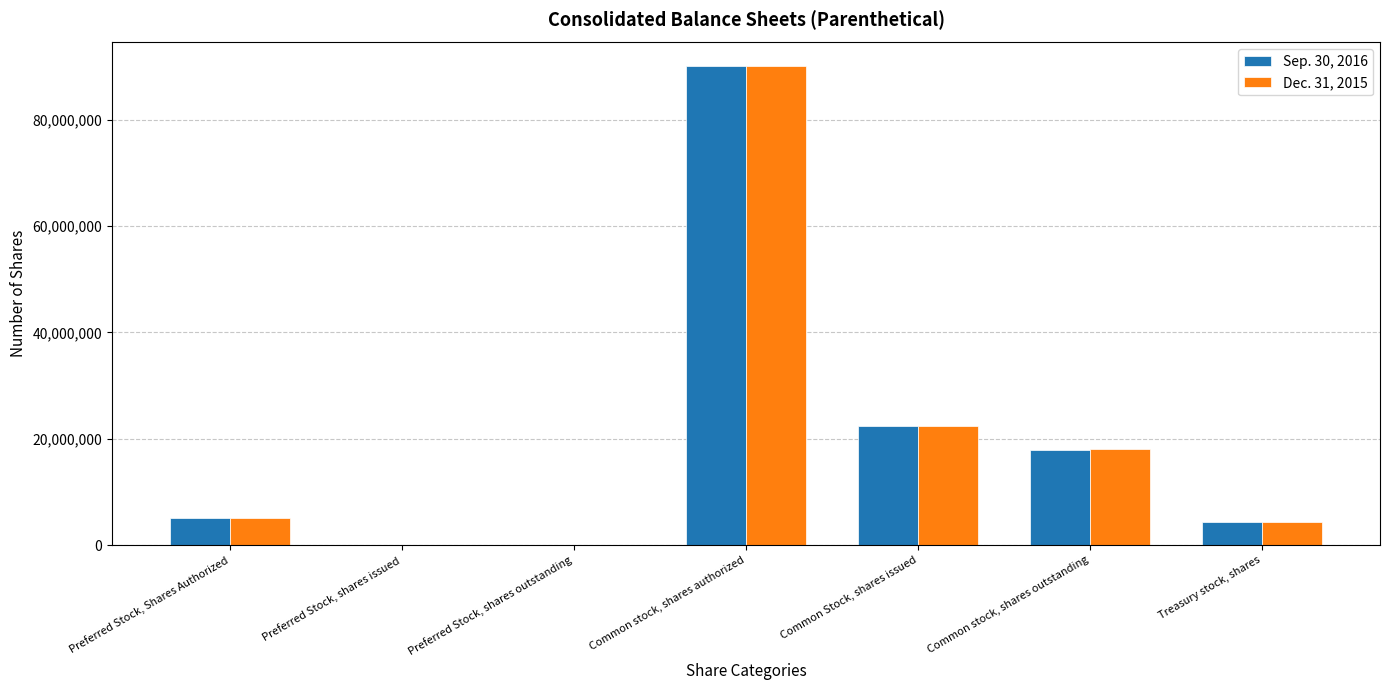

Between Preferred Stock, shares outstanding and Treasury stock, shares, which series saw the biggest shift?

Sep. 30, 2016